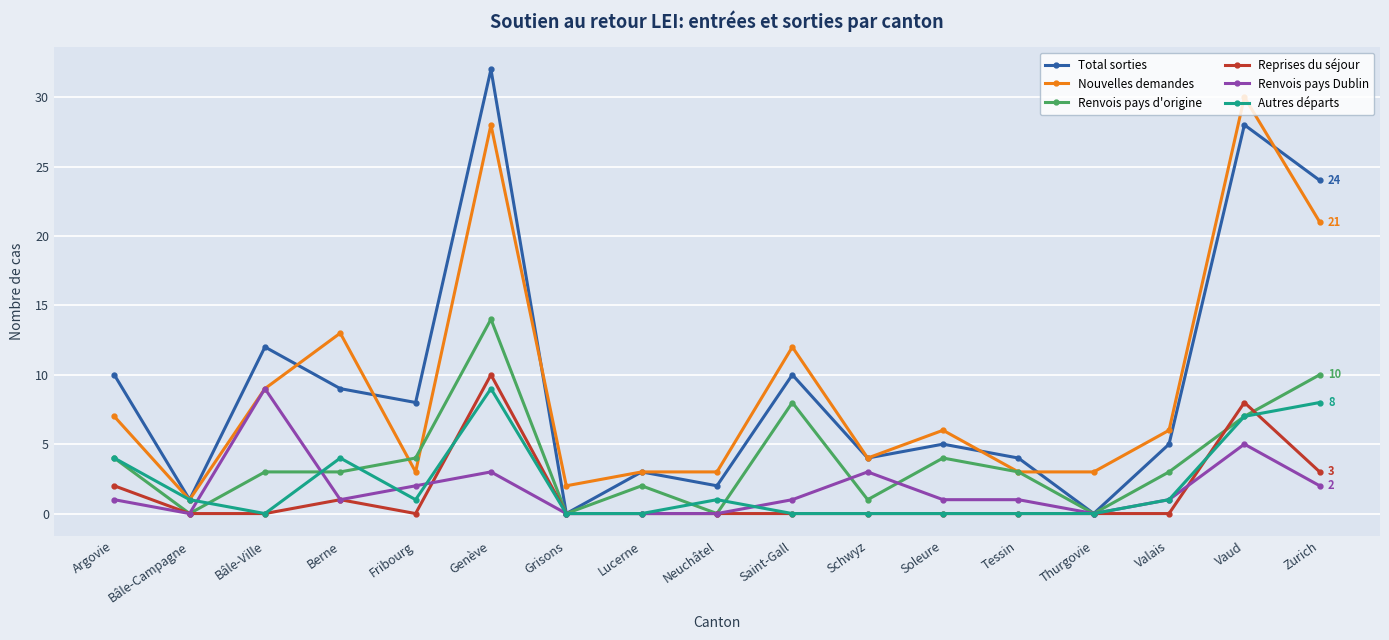

What position from the right is Berne?

14